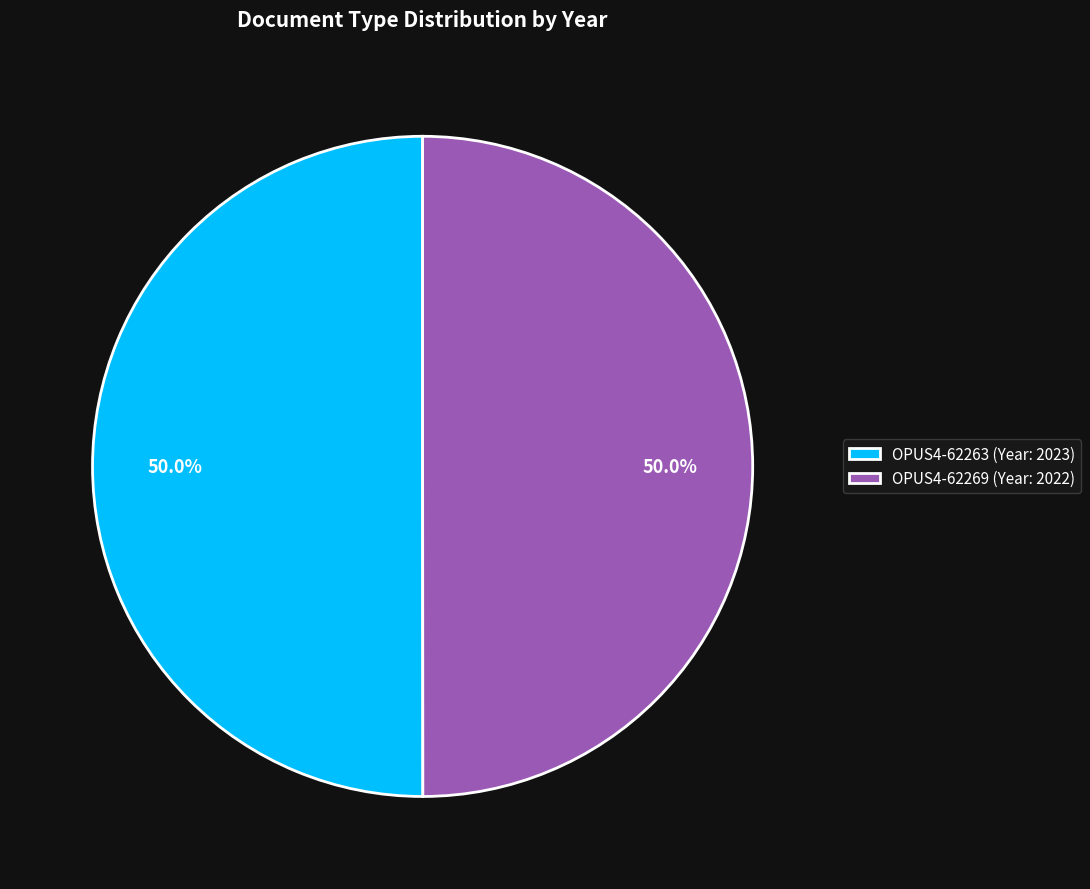

Count the number of slices in the pie.

2